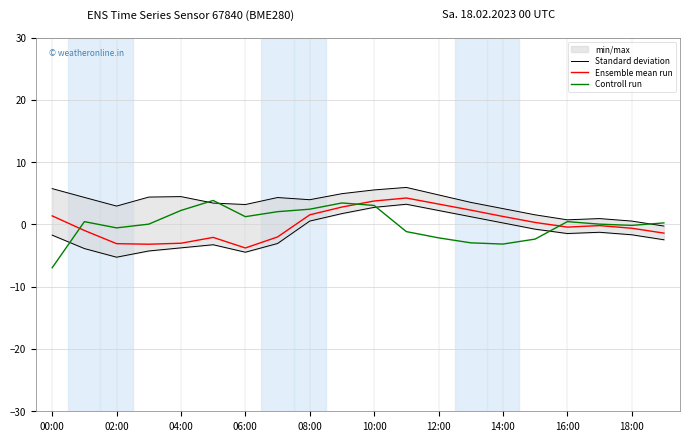

What is the minimum value shown in the chart?

-7.0